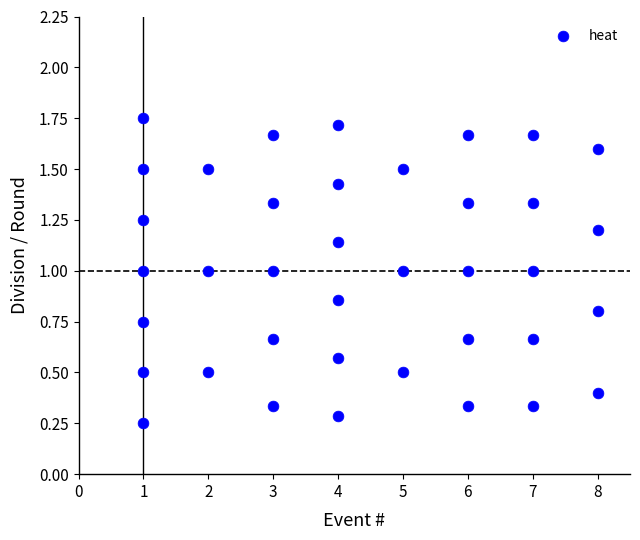

What is the range of Y values (max minus min)?

1.5